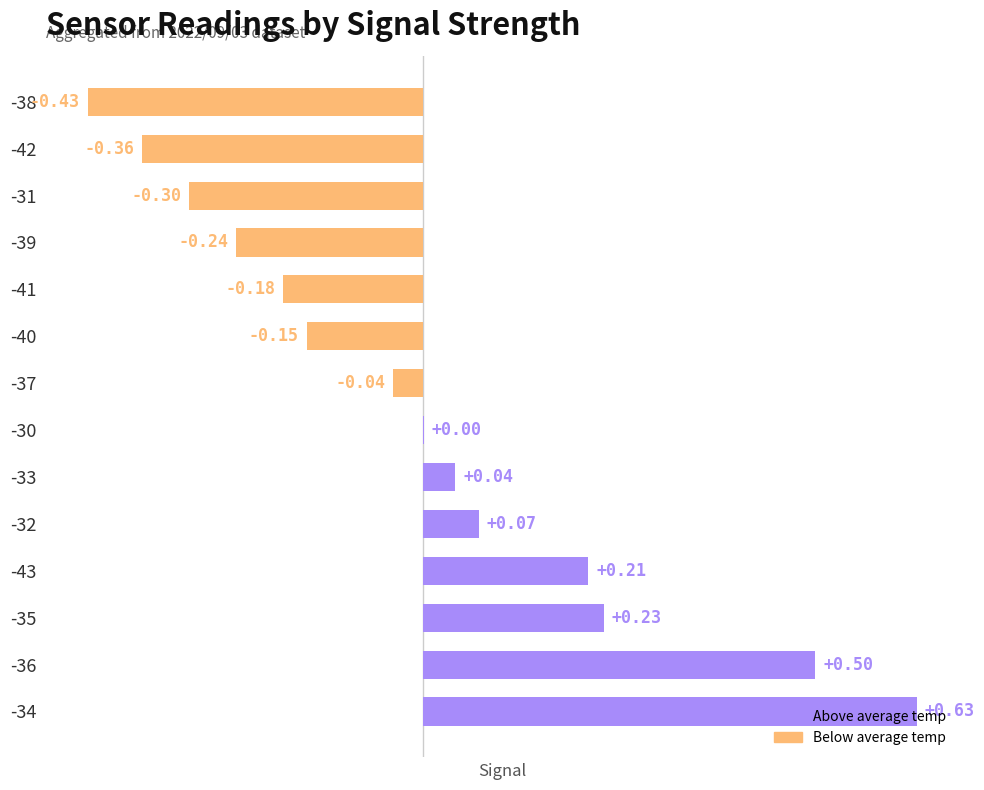

Between -33 and -40, which is larger?

-33